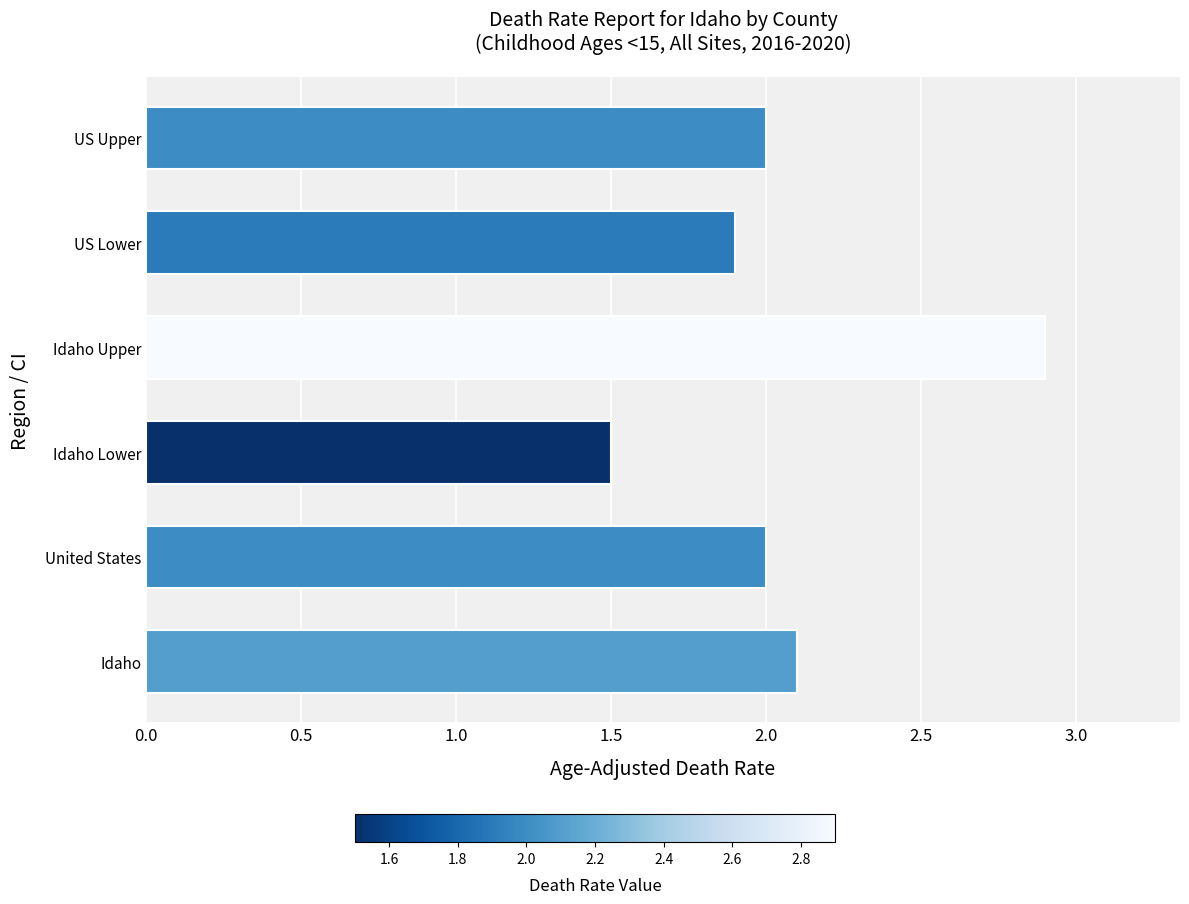

The value at United States is 0.8. True or false?

False